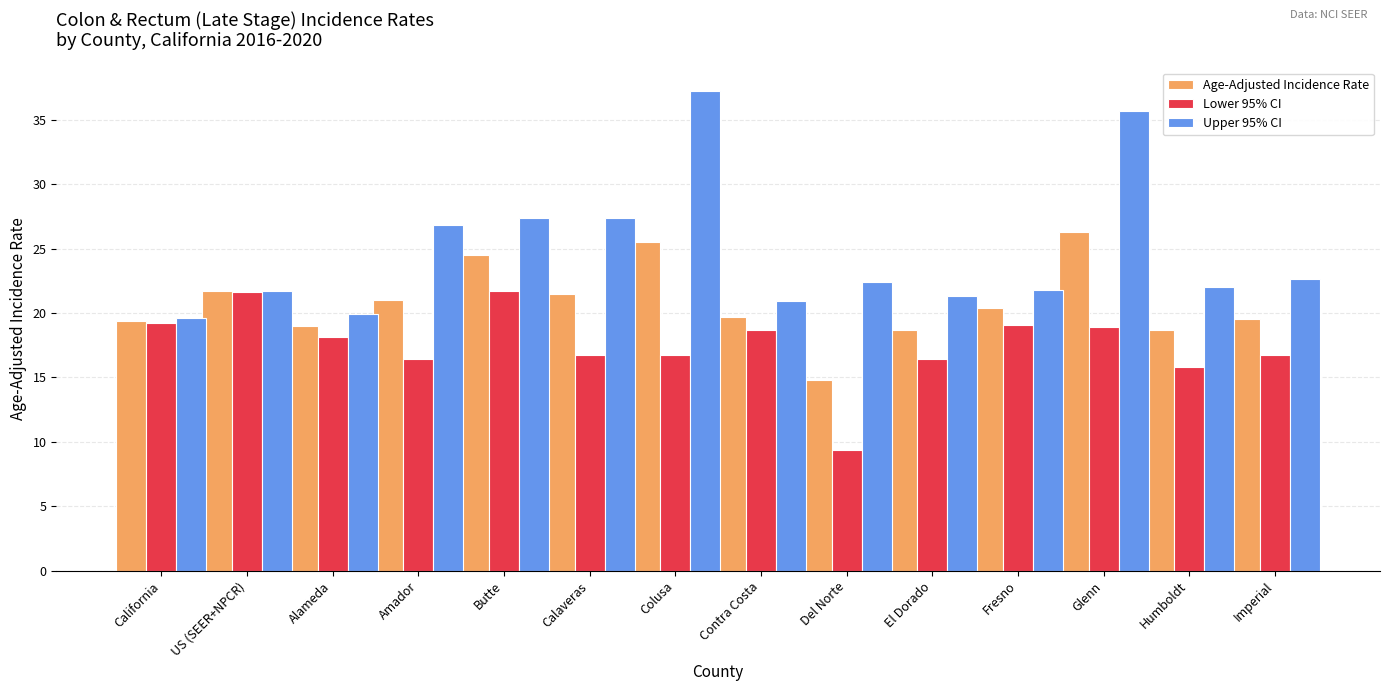

What position from the right is Glenn?

3